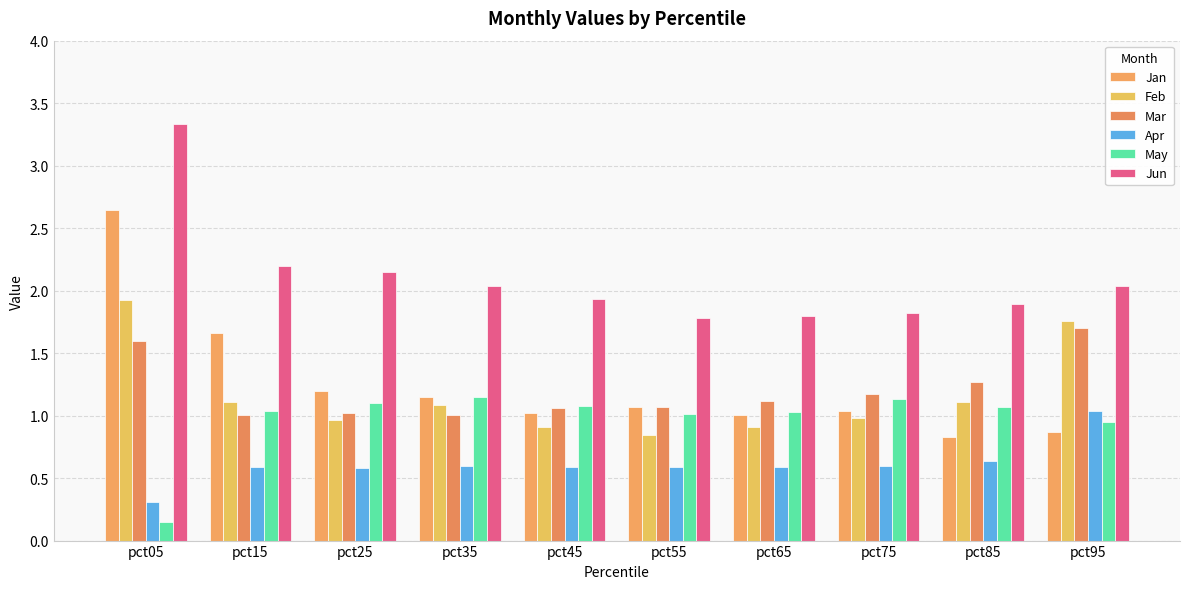

Which label corresponds to the smallest value in the chart?

pct05